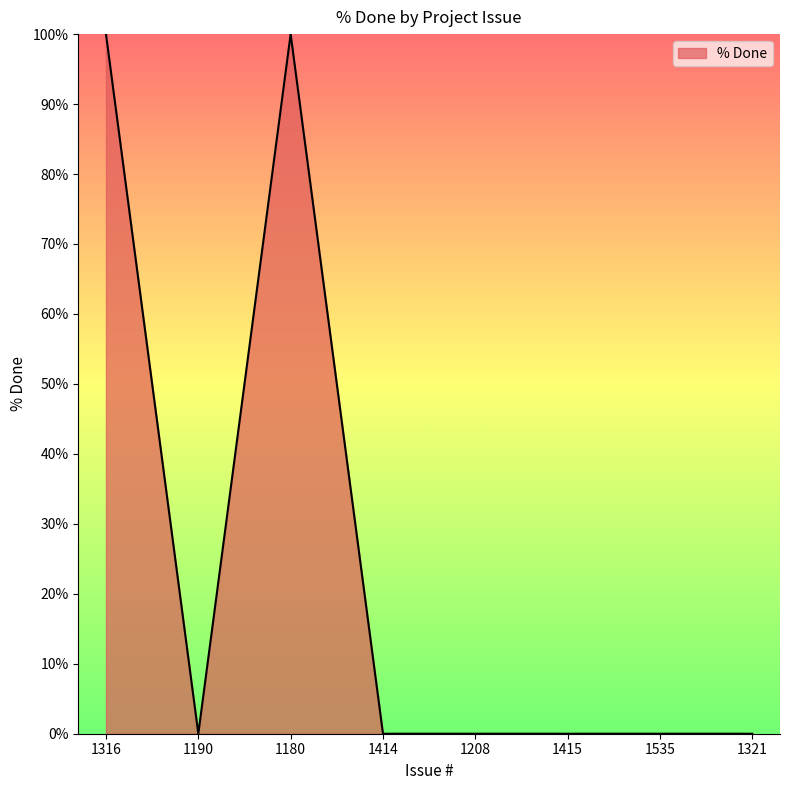

Reading left to right, transcribe all the data shown in this chart.

100	0	100	0	0	0	0	0